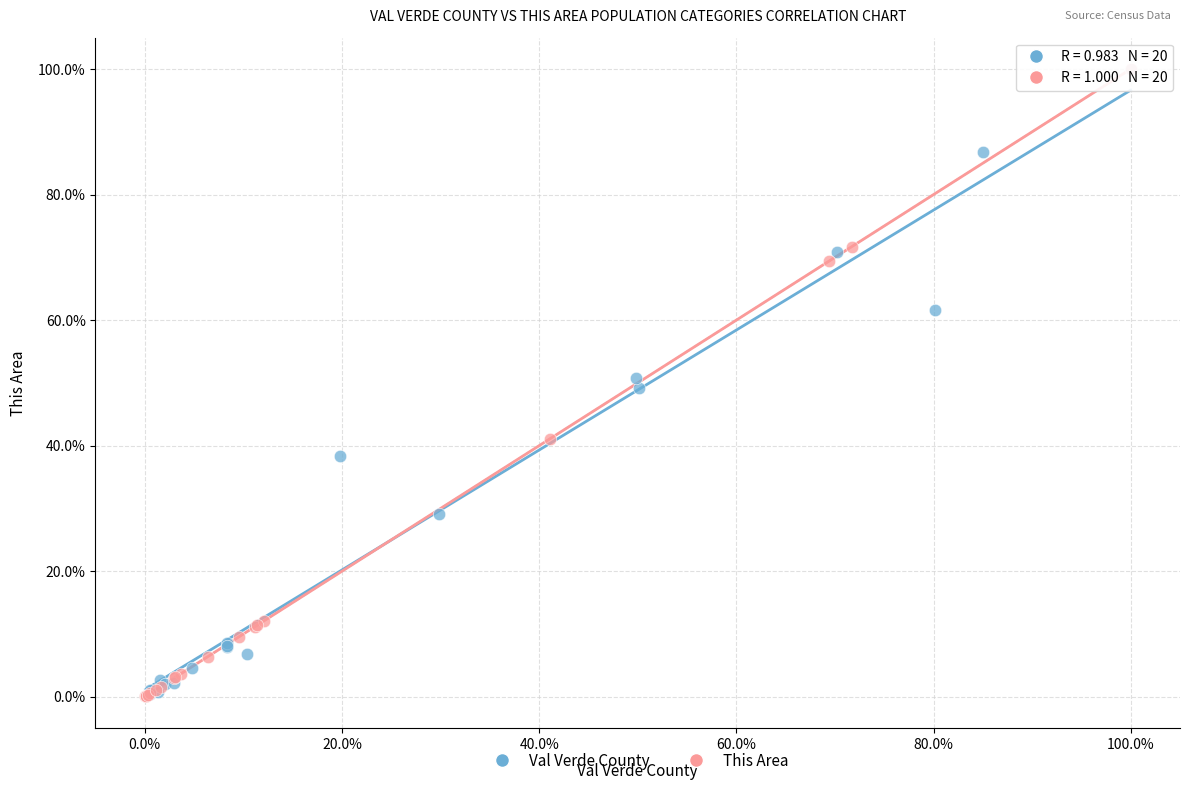

What are all the series names shown in the legend?

Val Verde County, This Area